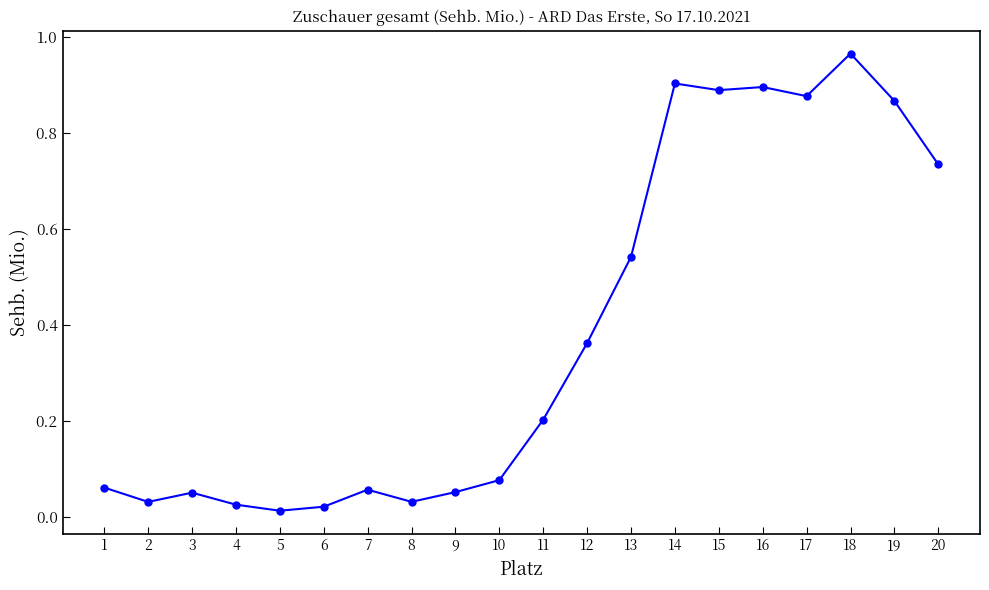

Which has a higher value, 17 or 13?

17